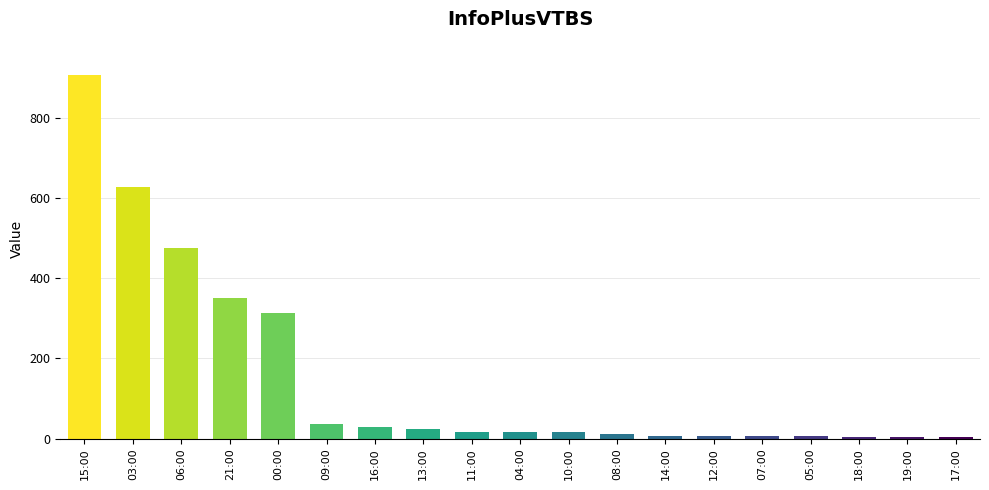

At which label is the value closest to 455?

06:00